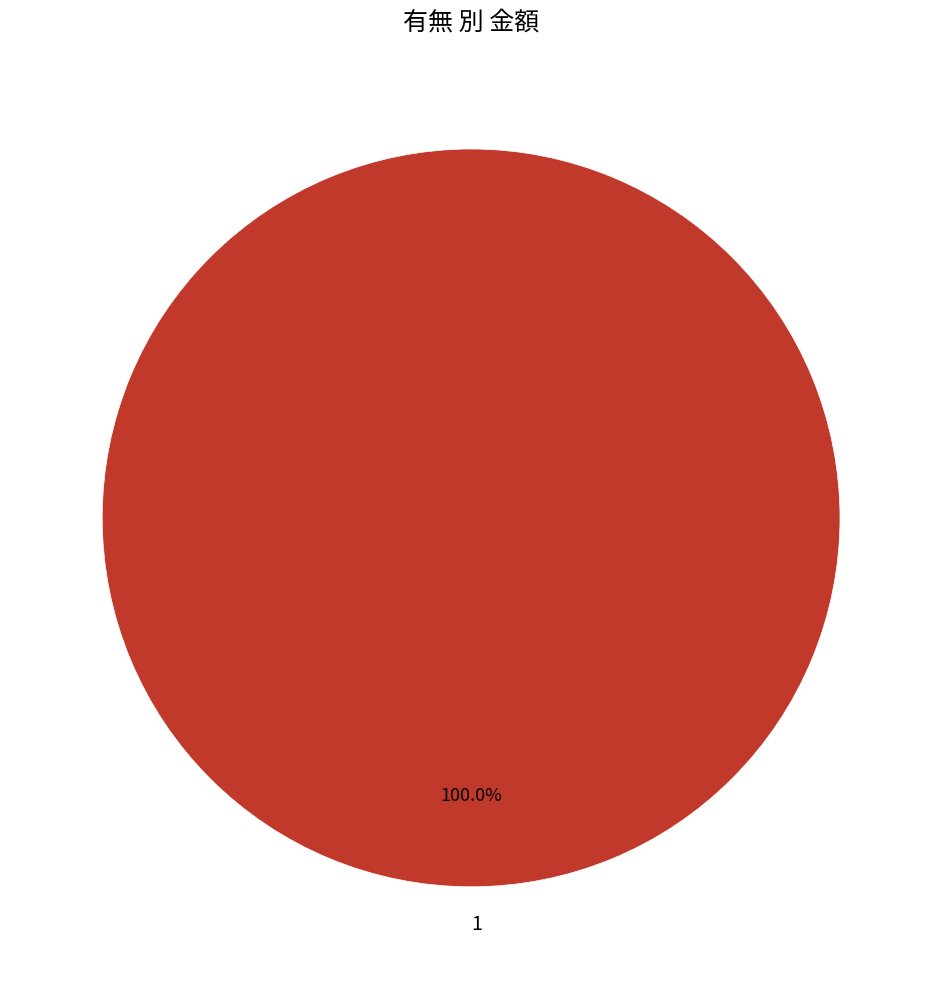

Rank the categories by value from lowest to highest.

1